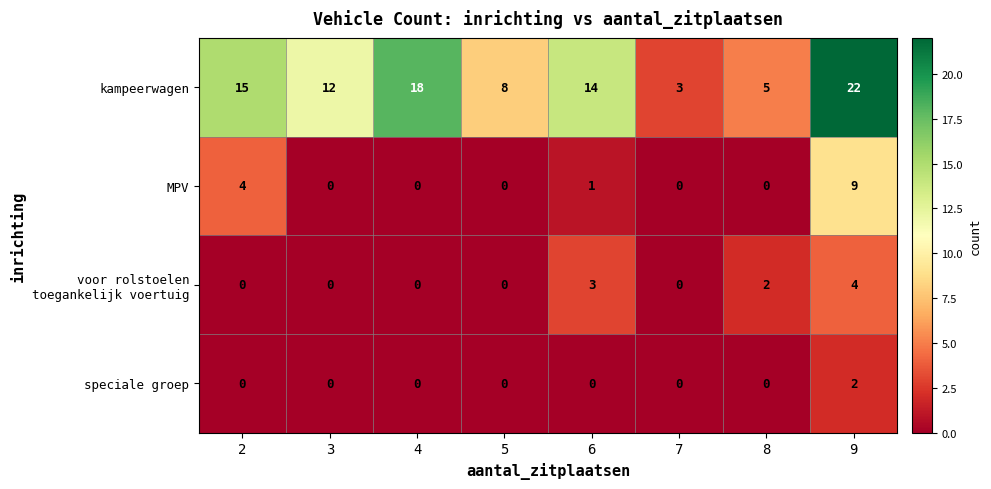

Which series has the largest range (max minus min)?

kampeerwagen